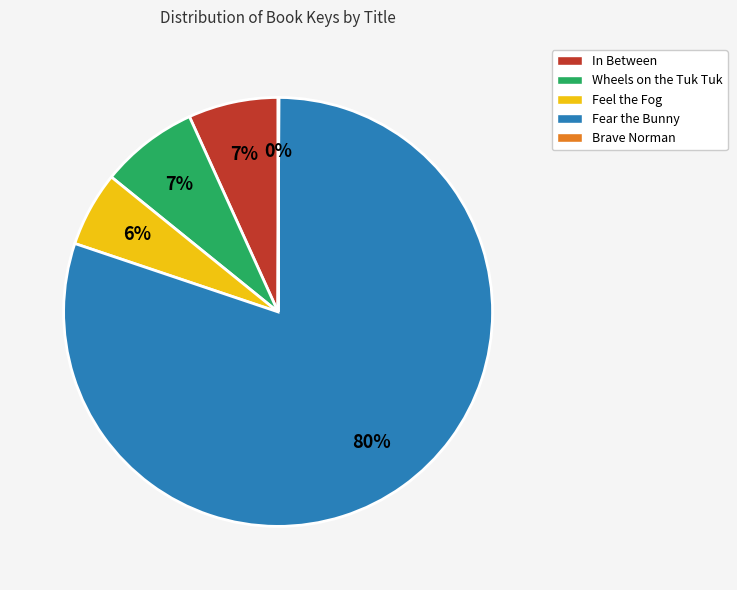

True or false: Wheels on the Tuk Tuk accounts for 1% of the total.

False